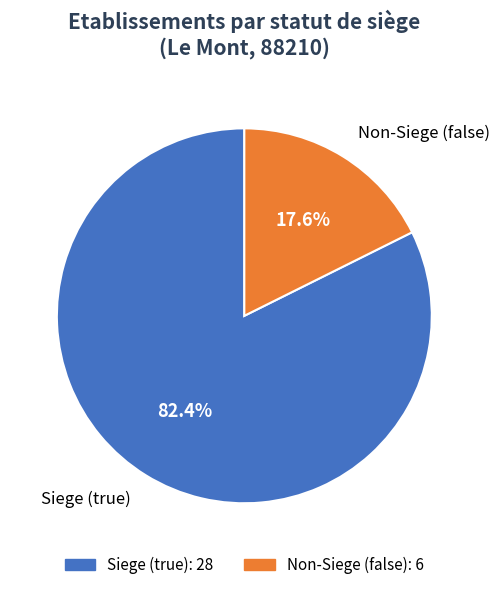

Is there a majority slice in this chart?

Yes